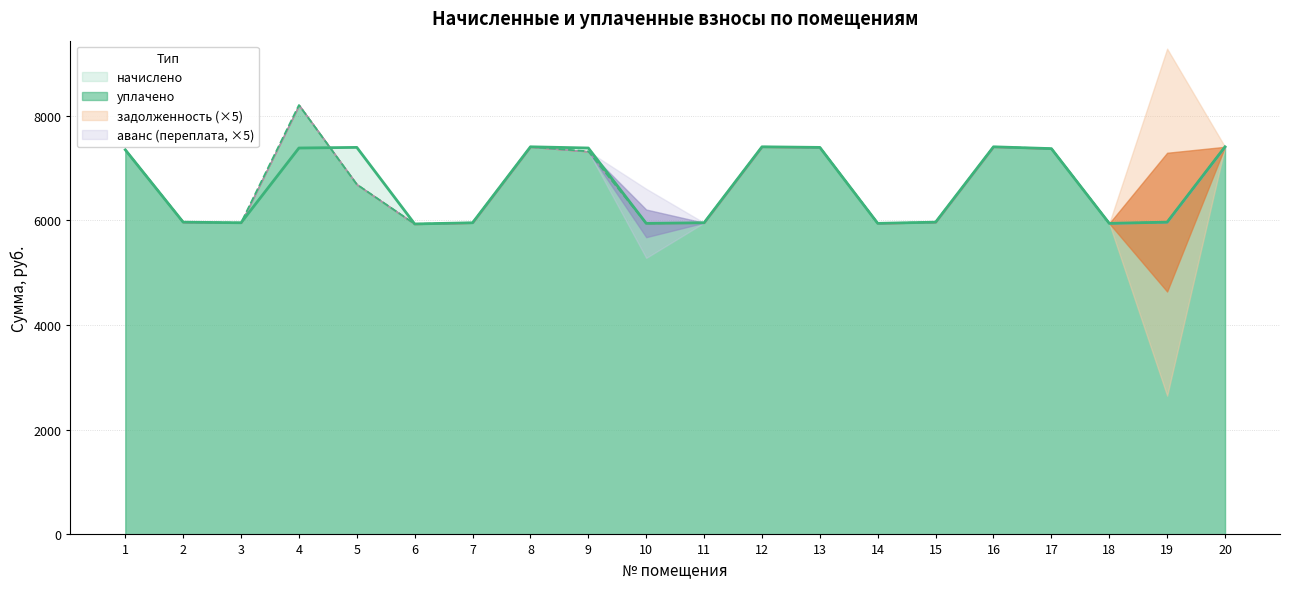

The value of начислено at 5 is 11045.0. True or false?

False